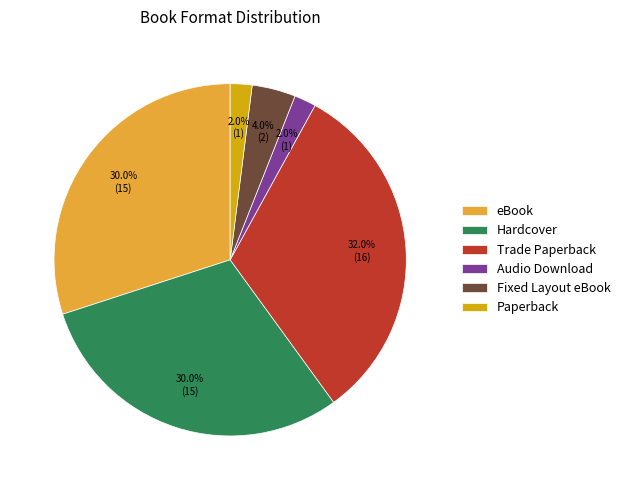

True or false: Fixed Layout eBook accounts for 12% of the total.

False